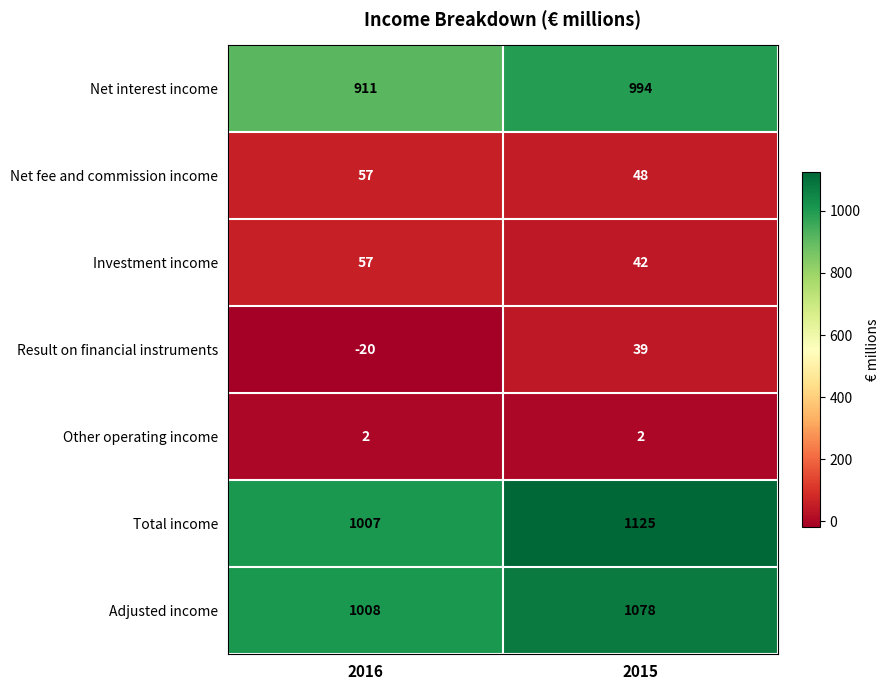

Rank the categories by Total income value from highest to lowest.

2015, 2016